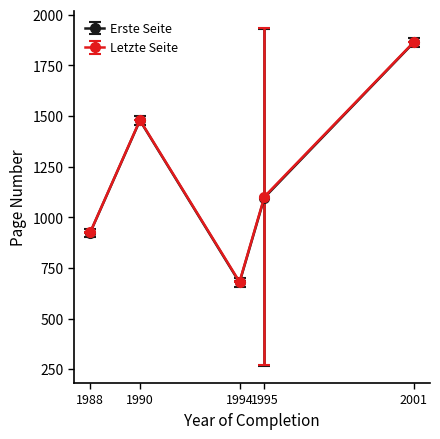

What is the total value across all series at 1994?

1359.0